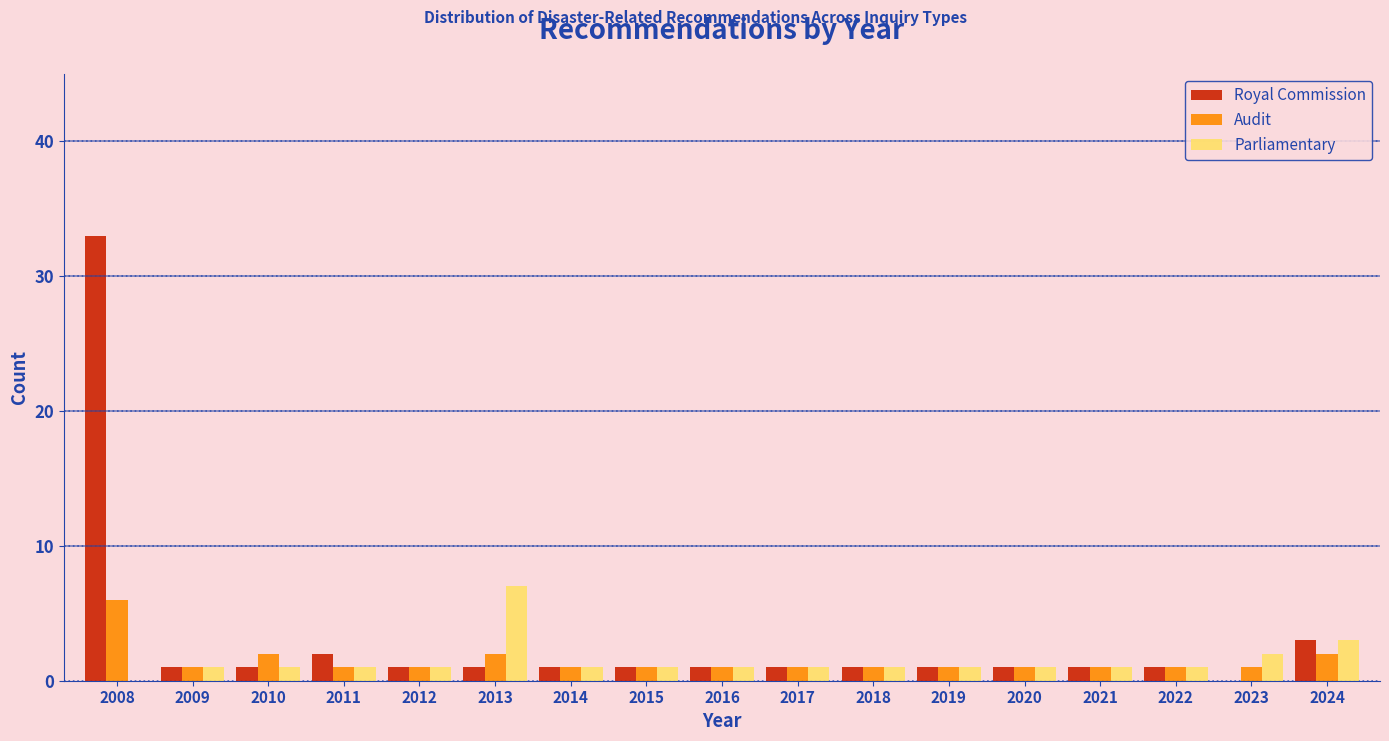

What is the sum of all Audit values?

25